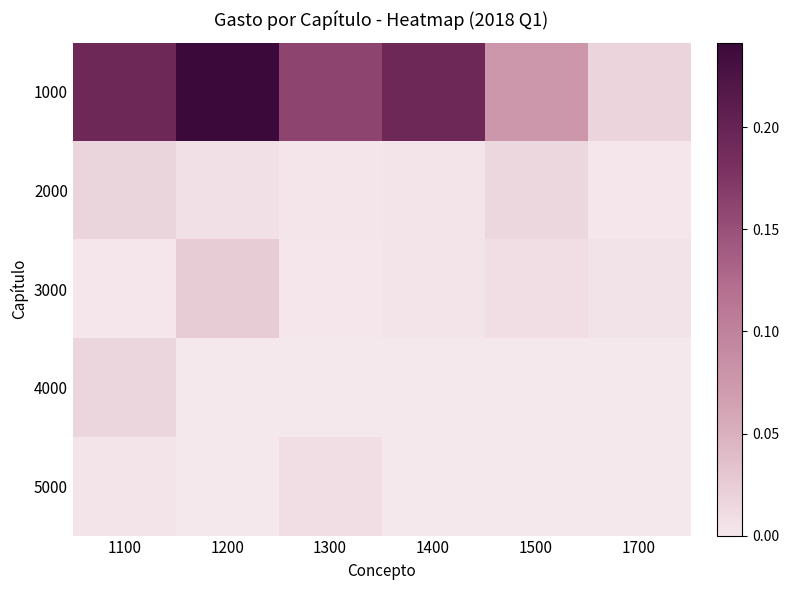

Reading left to right, list all the values displayed in this chart.

1000: 1100=0.2	1200=0.2	1300=0.2	1400=0.2	1500=0.1	1700=0.0
2000: 1100=0.0	1200=0.0	1300=0.0	1400=0.0	1500=0.0	1700=0.0
3000: 1100=0.0	1200=0.0	1300=0.0	1400=0.0	1500=0.0	1700=0.0
4000: 1100=0.0	1200=0.0	1300=0.0	1400=0.0	1500=0.0	1700=0.0
5000: 1100=0.0	1200=0.0	1300=0.0	1400=0.0	1500=0.0	1700=0.0